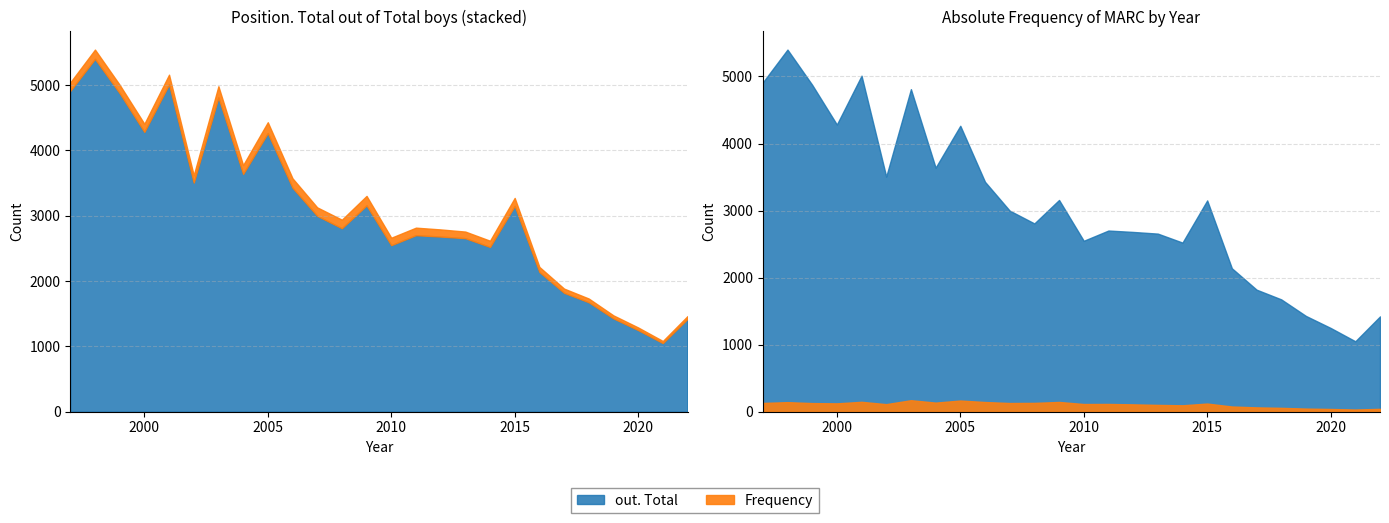

Which category has the lowest value across all series?

2021